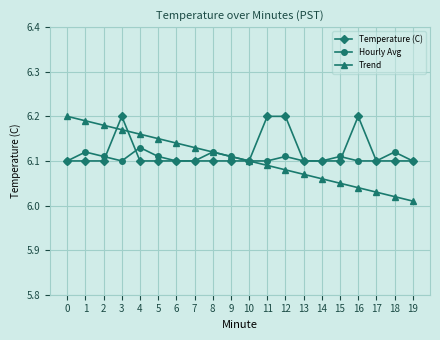

At 16, list the series in order from smallest to largest.

Trend, Hourly Avg, Temperature (C)